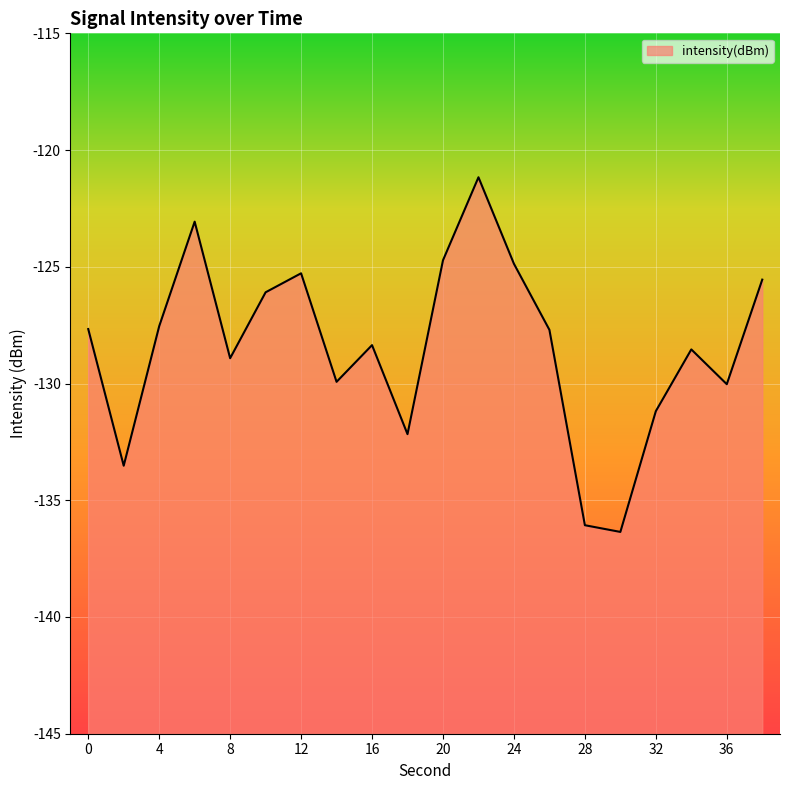

What is the difference between the maximum and minimum values?

15.2